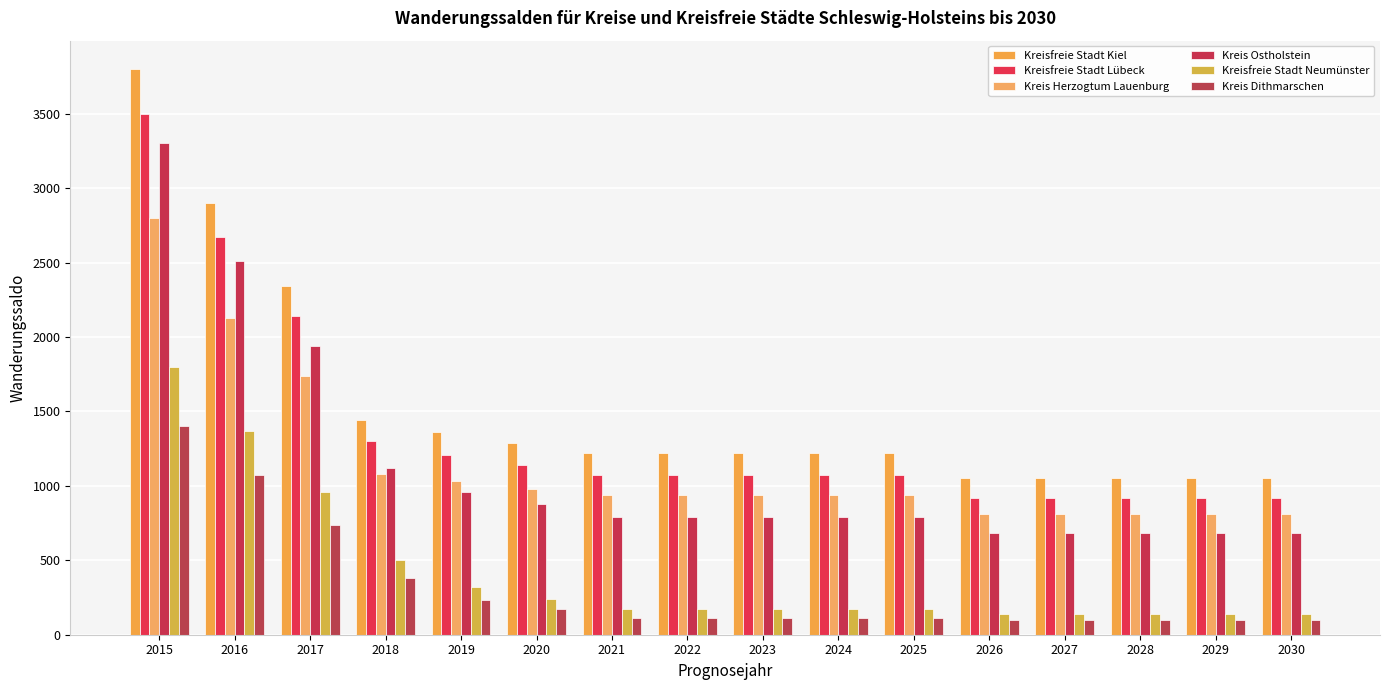

What is the maximum value shown in the chart?

3800